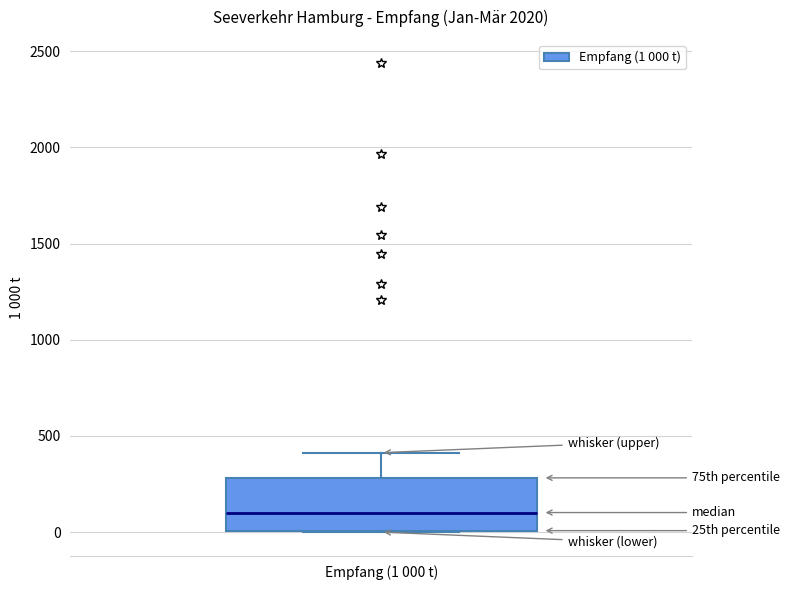

Transcribe this box plot: give where the median line is, the range the box spans, and where the two whiskers end, as read against the y-axis. The values are not printed on the chart, so give them approximately, as read against the axis.

median 100, box 0 to 300, whiskers 0 to 400